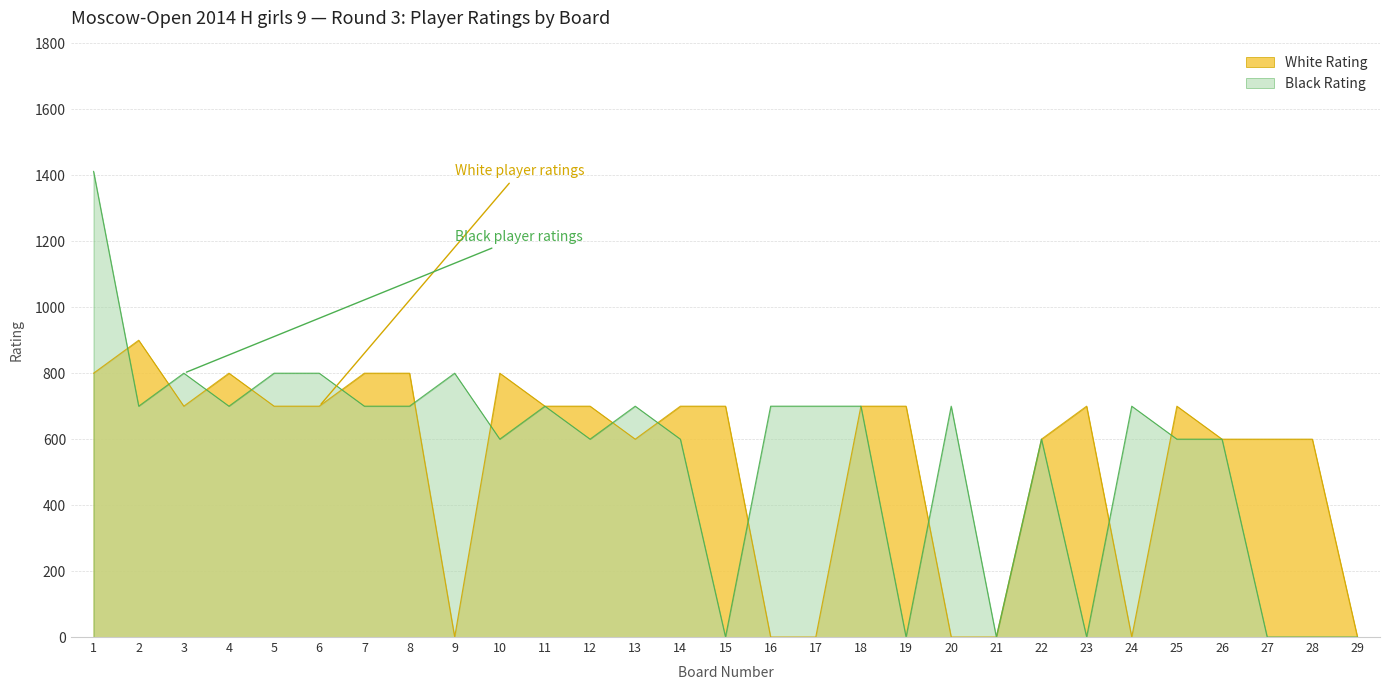

The value of Black Rating at 27 is 0. True or false?

True